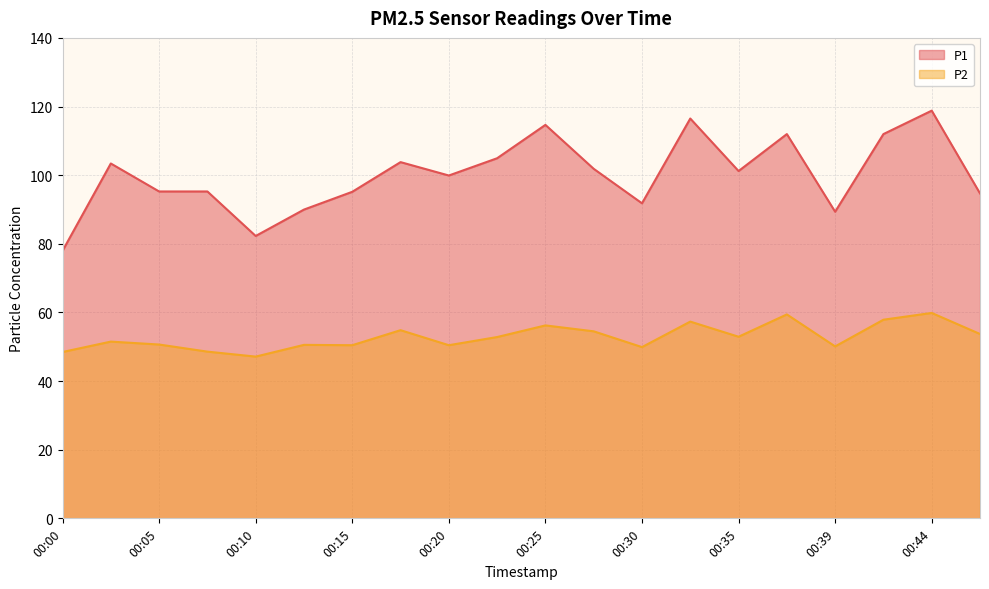

Between 00:37 and 00:10, which is larger?

00:37